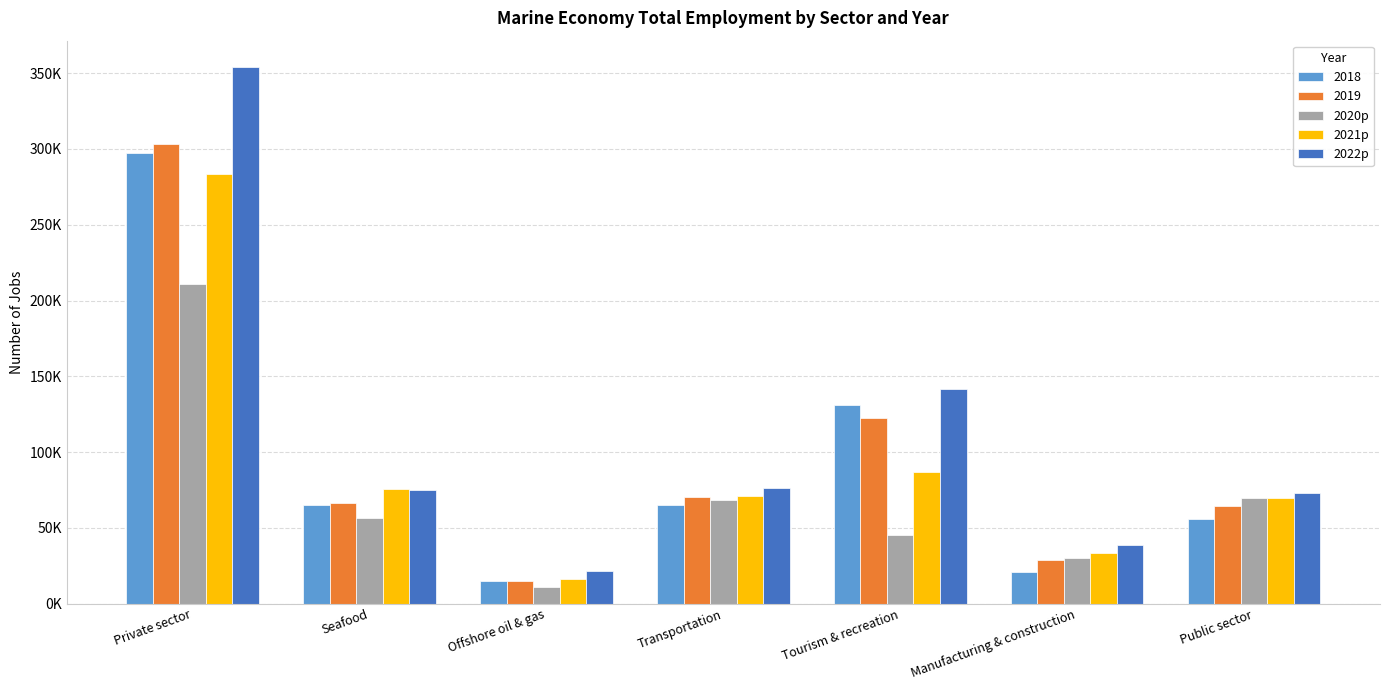

What are all the series names shown in the legend?

2018, 2019, 2020p, 2021p, 2022p